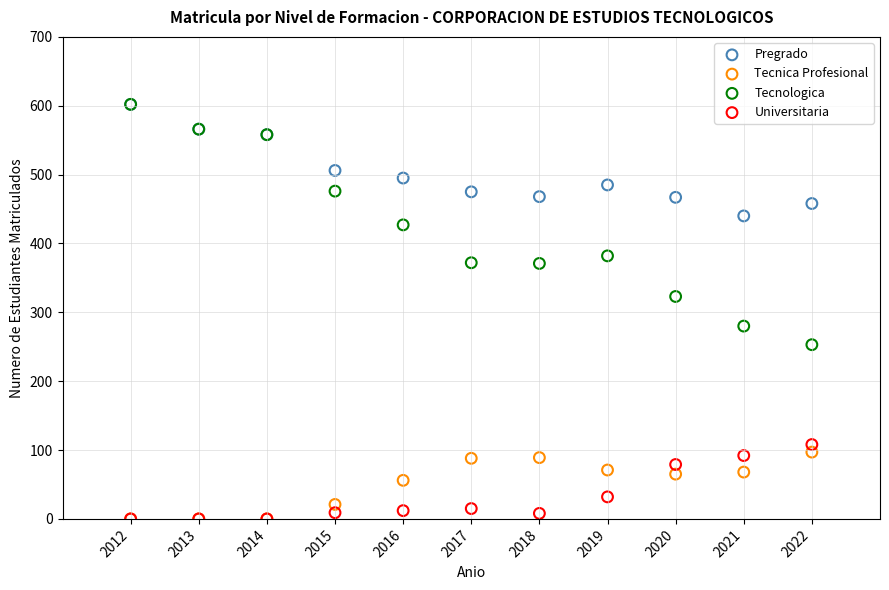

In the Tecnica Profesional series, what Y value is closest to 48?

56